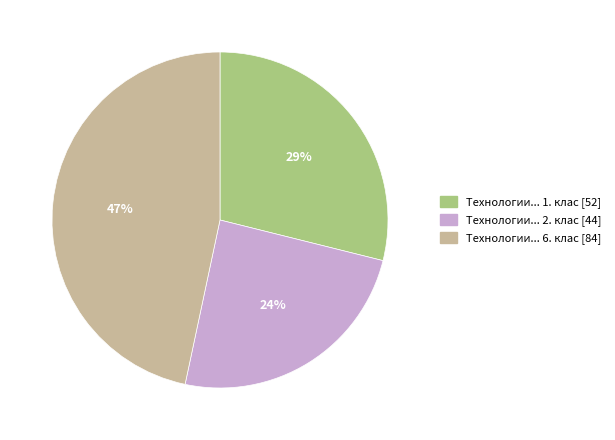

How many segments does this pie chart have?

3